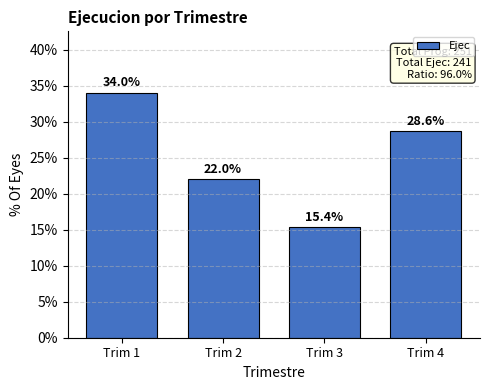

Reading right to left, what are all the values shown in this chart?

Trim 4=28.6	Trim 3=15.4	Trim 2=22.0	Trim 1=34.0